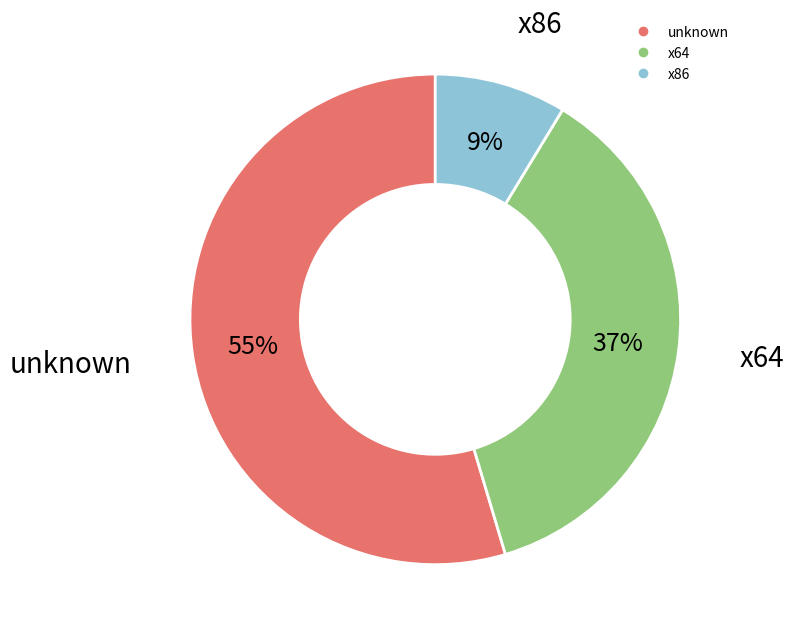

Does any single category account for the majority?

Yes